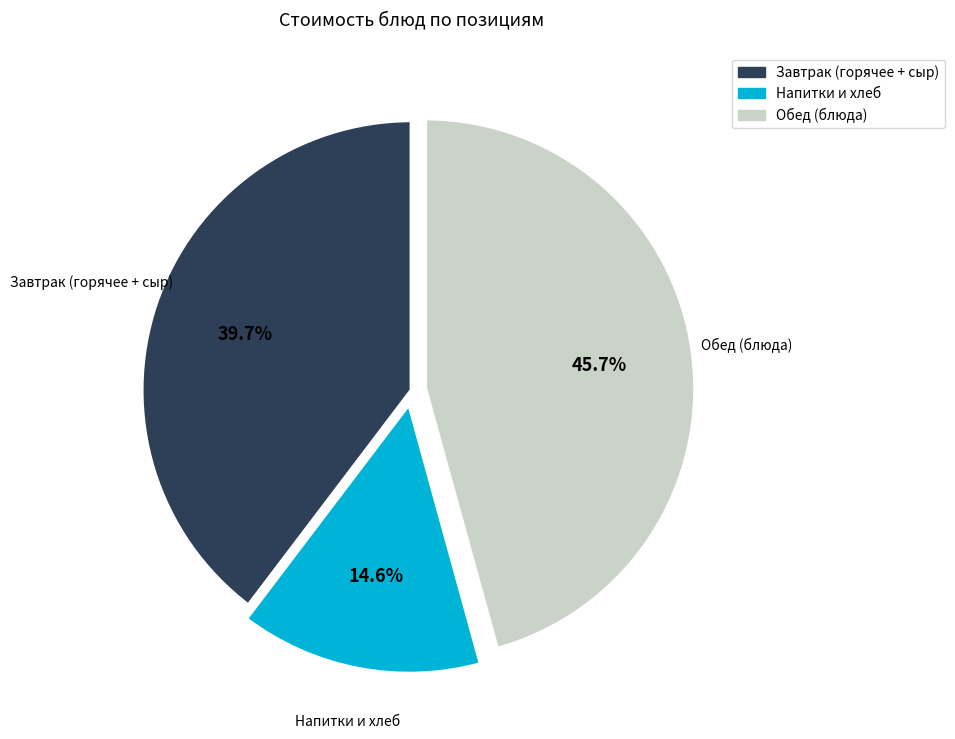

Is there a majority slice in this chart?

No